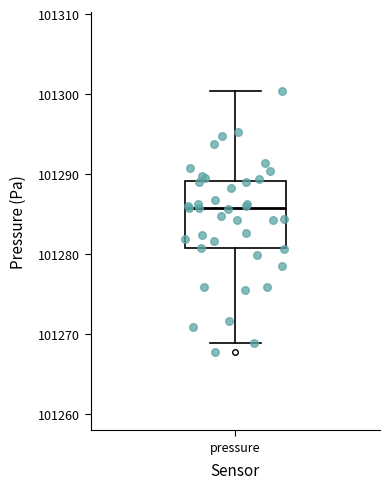

Where is the upper edge of the box for pressure on the y-axis? The values are not printed on the chart, so give them approximately, as read against the axis.

101289